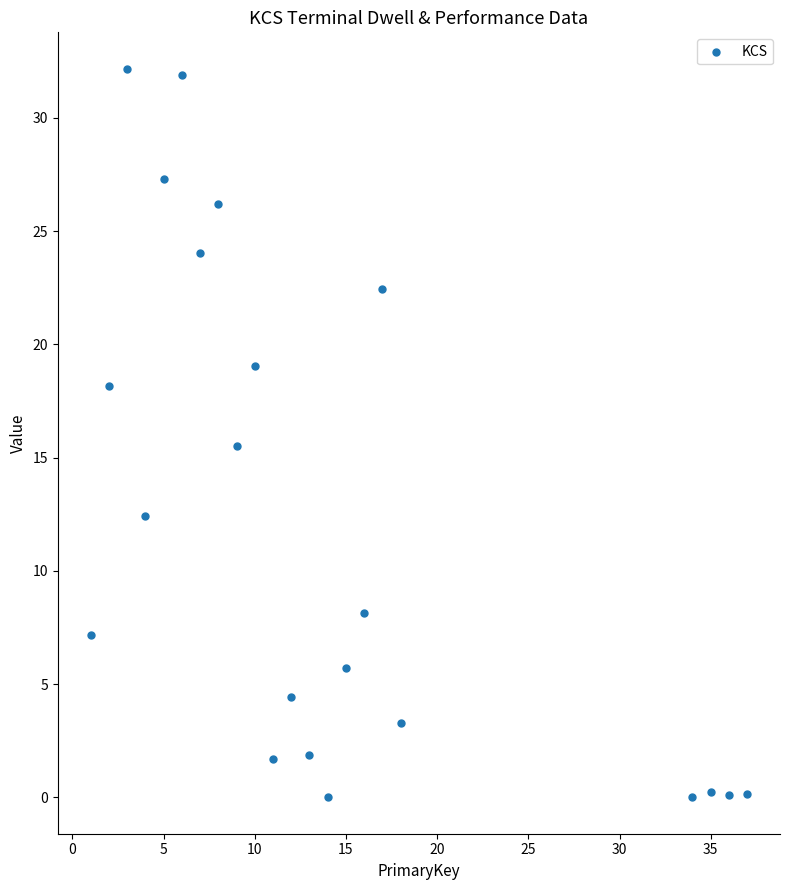

What Y value in the scatter plot is closest to 16?

15.5